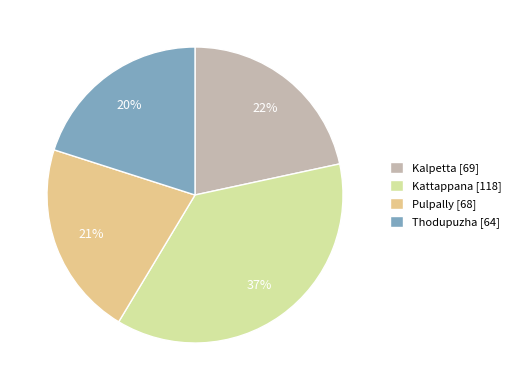

To the nearest percent, what portion does Kalpetta [69] represent?

22%